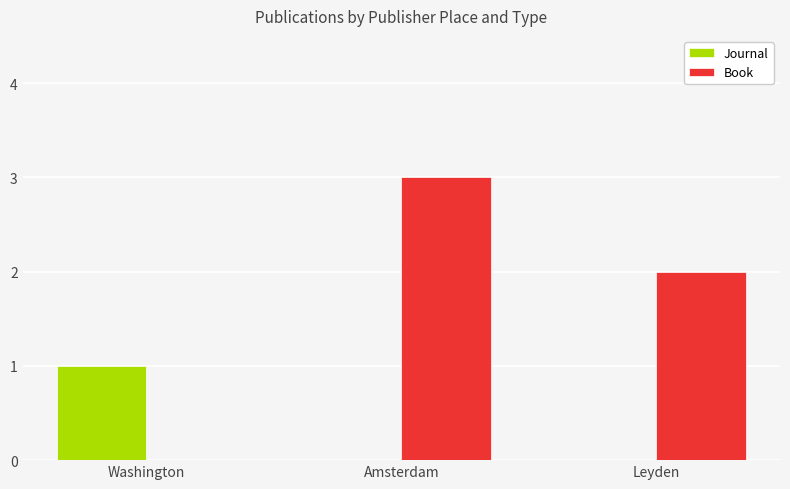

The Journal series shows -1 at Leyden. True or false?

False